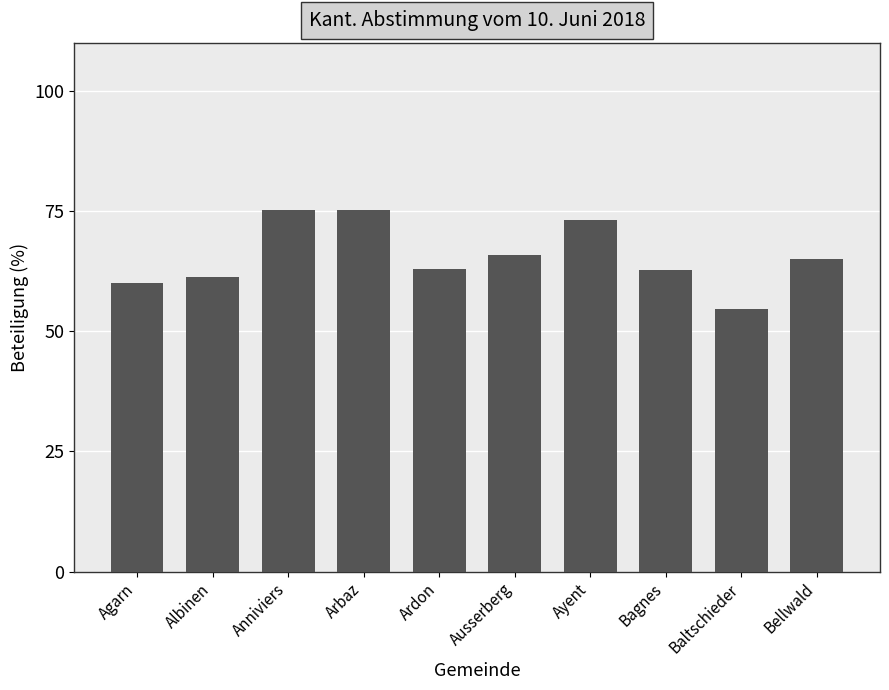

Which category has the lowest value across all series?

Baltschieder